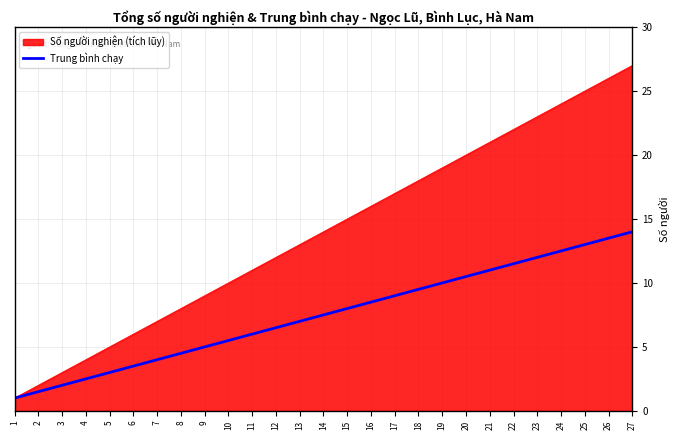

List the series in order of their overall mean, highest first.

Số người nghiện (tích lũy), Trung bình chạy